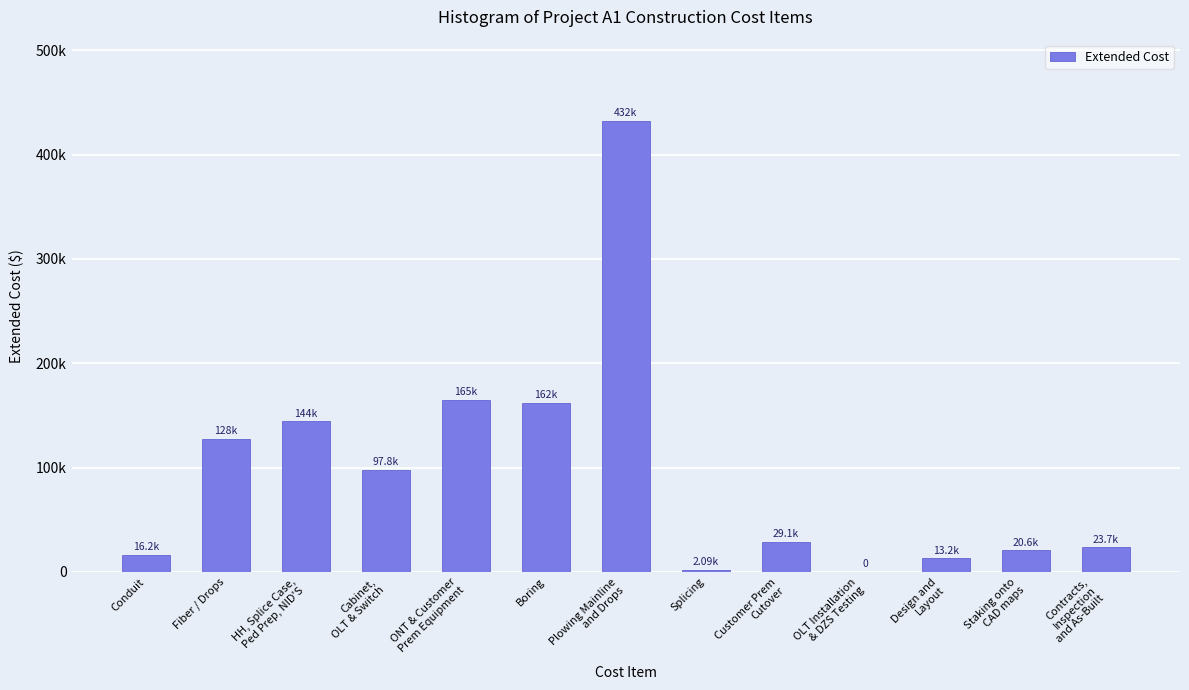

Are the bars horizontal?

No